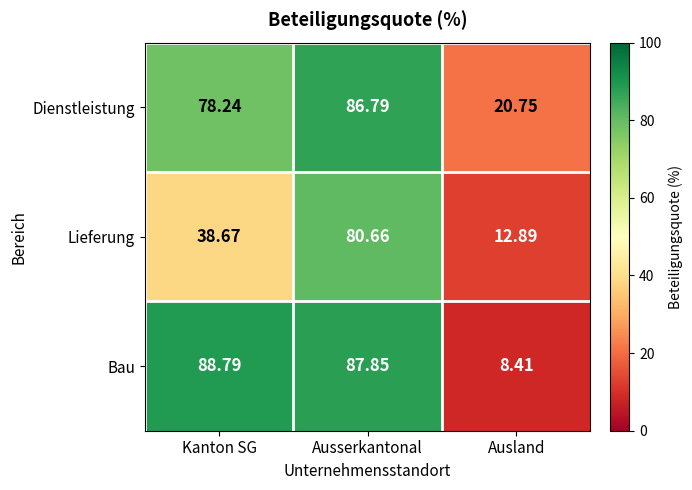

Where does the Lieferung series first go above 38?

Kanton SG